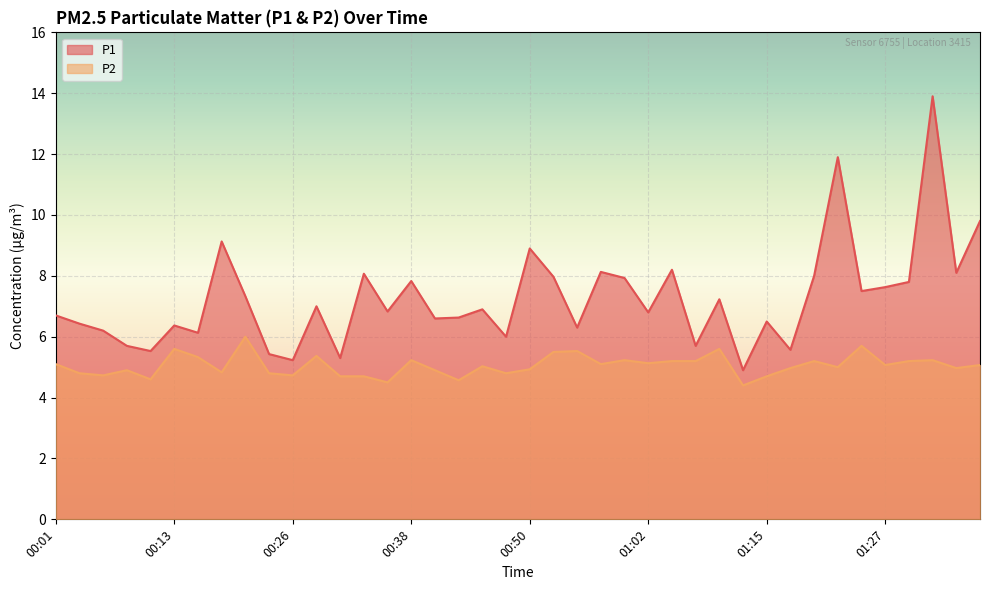

Where does the P1 series first go above 6?

00:01